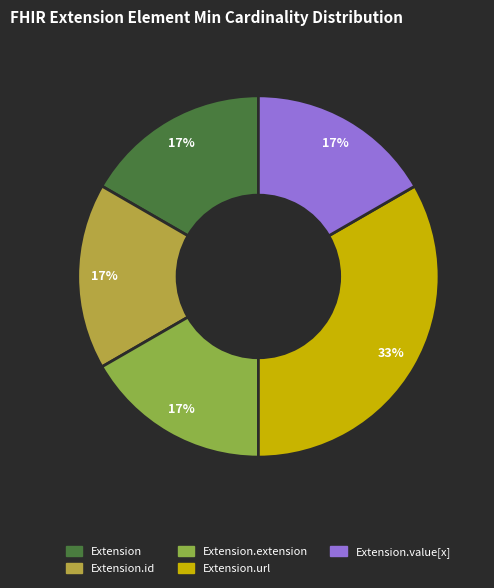

To the nearest percent, what is the average slice percentage?

20%